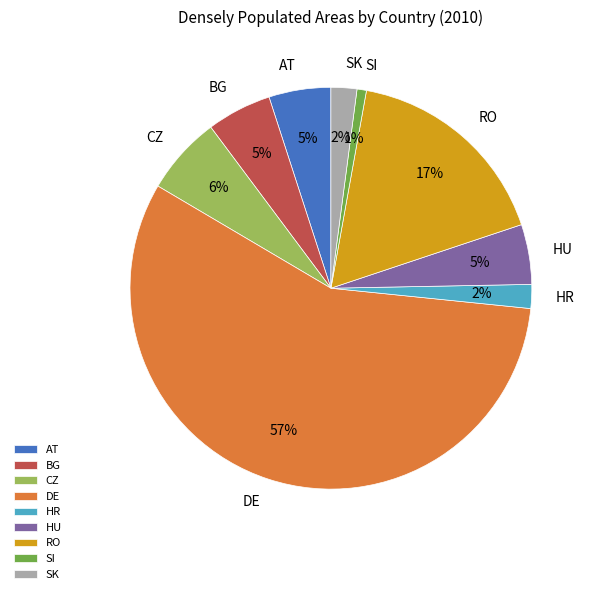

Combined, do CZ and RO account for over 50%?

No